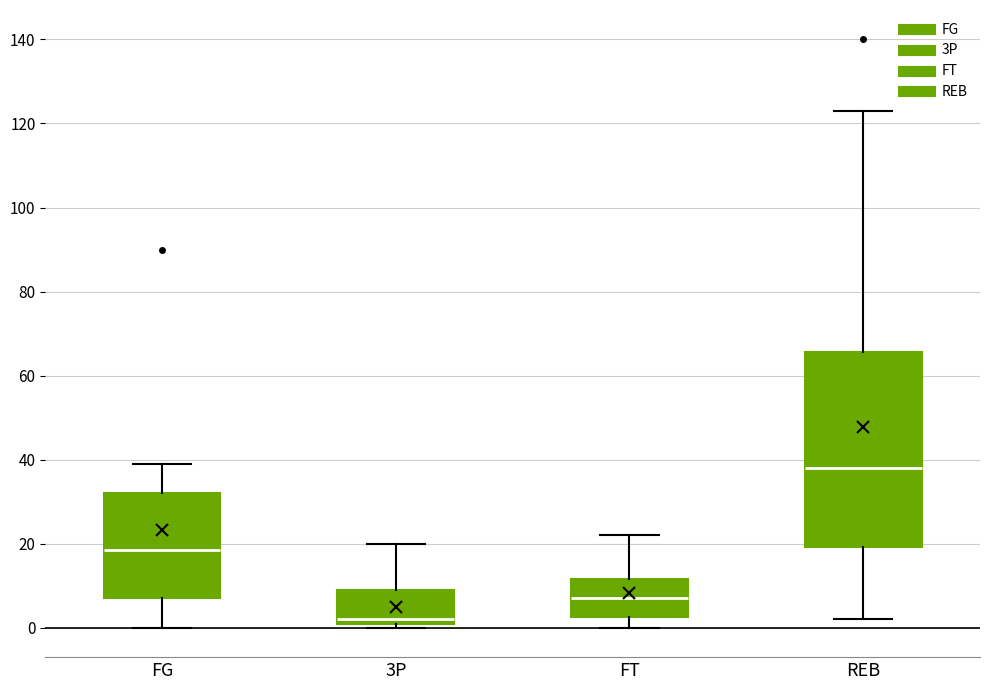

Reading left to right, read every box against the y-axis: the position of its median line, the range the box covers, and the ends of its whiskers. The values are not printed on the chart, so give them approximately, as read against the axis.

FG: median 18, box 8 to 32, whiskers 0 to 40
3P: median 2 (just above the box's lower edge), box 2 to 10, whiskers 0 to 20
FT: median 8, box 2 to 12, whiskers 0 to 22
REB: median 38, box 20 to 66, whiskers 2 to 124